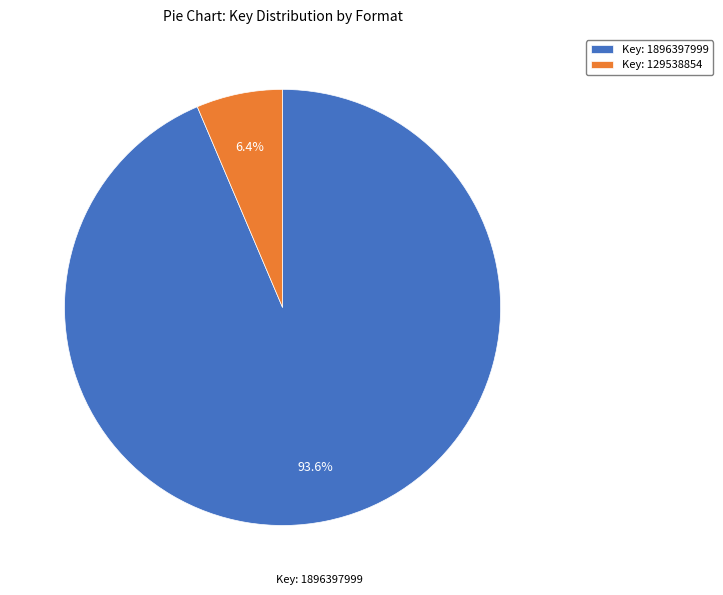

Which category has the biggest portion of the pie?

Key: 1896397999